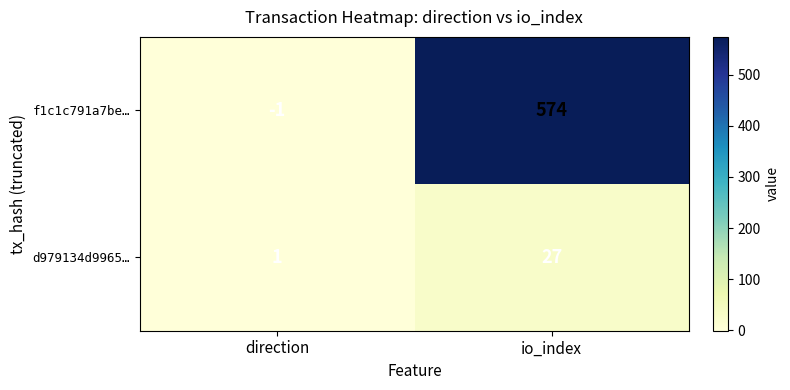

Which series changed the most between direction and io_index?

f1c1c791a7be…